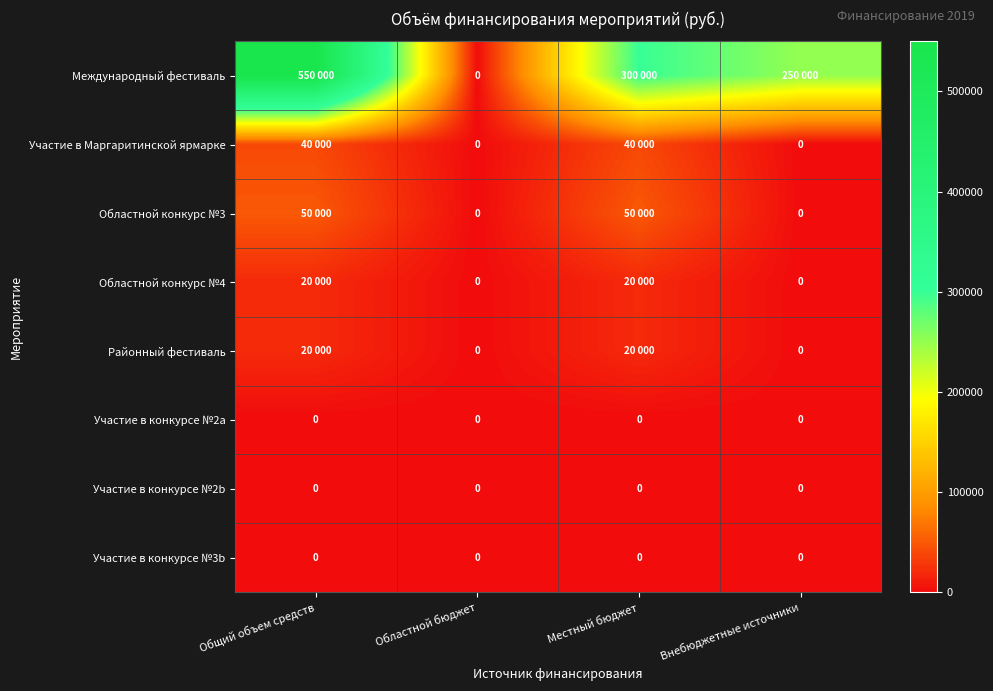

At how many categories does at least one series exceed 544746?

1